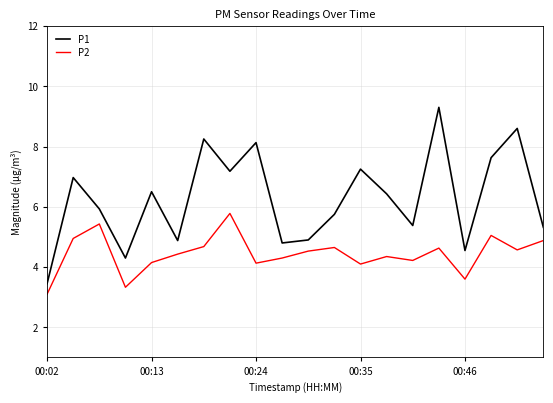

Which series has the largest range (max minus min)?

P1